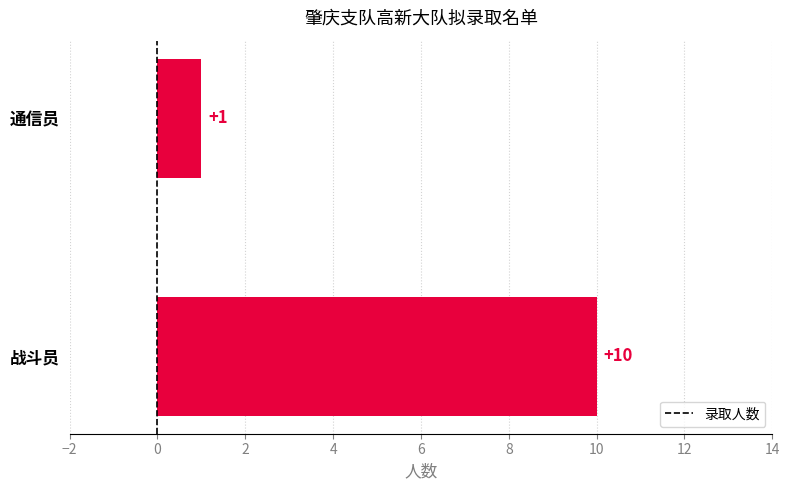

Approximately how many times larger is the value at 战斗员 compared to 通信员?

10.0